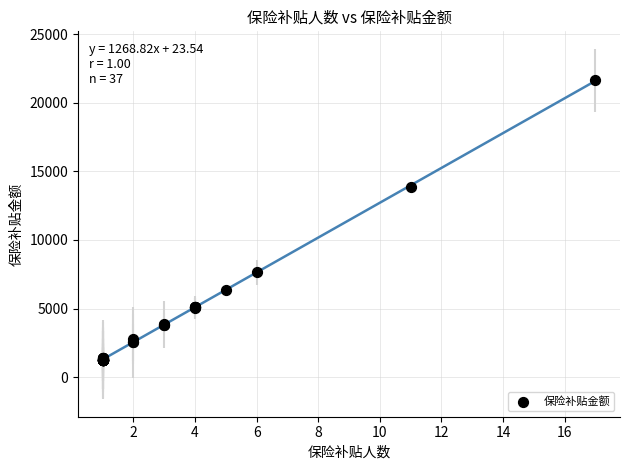

What Y value in the scatter plot is closest to 11454?

13896.2